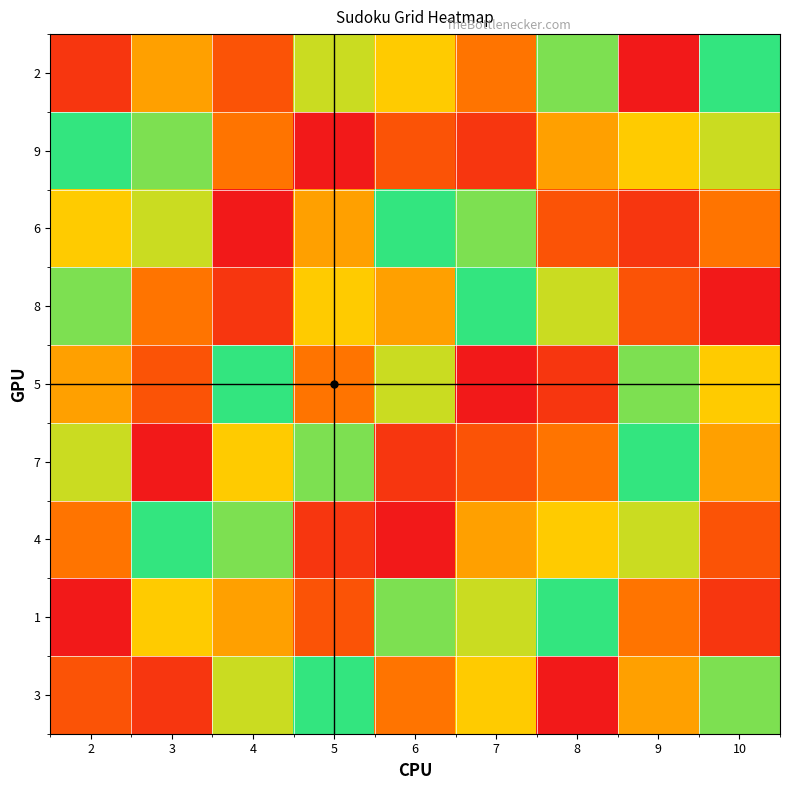

The value of 6 at 5 is 8. True or false?

False